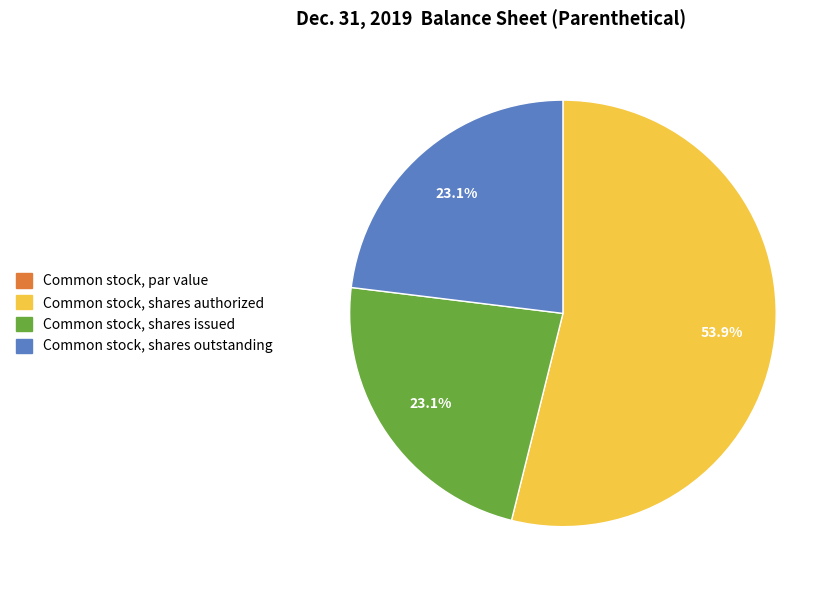

Is it true that Common stock, shares authorized is 54% of the pie?

True